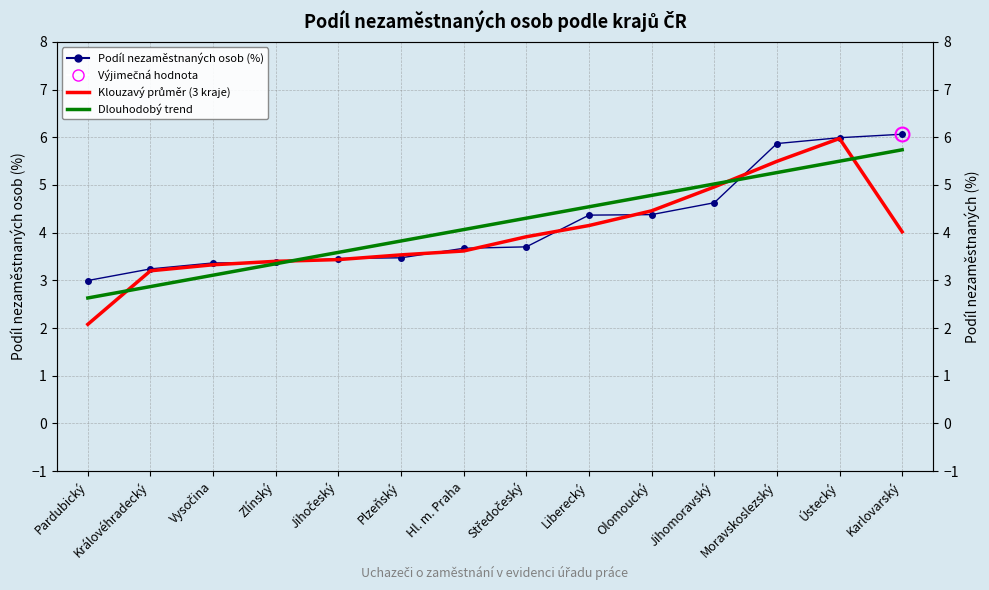

What is the value of the Dlouhodobý trend point at the 8th from the left?

4.3